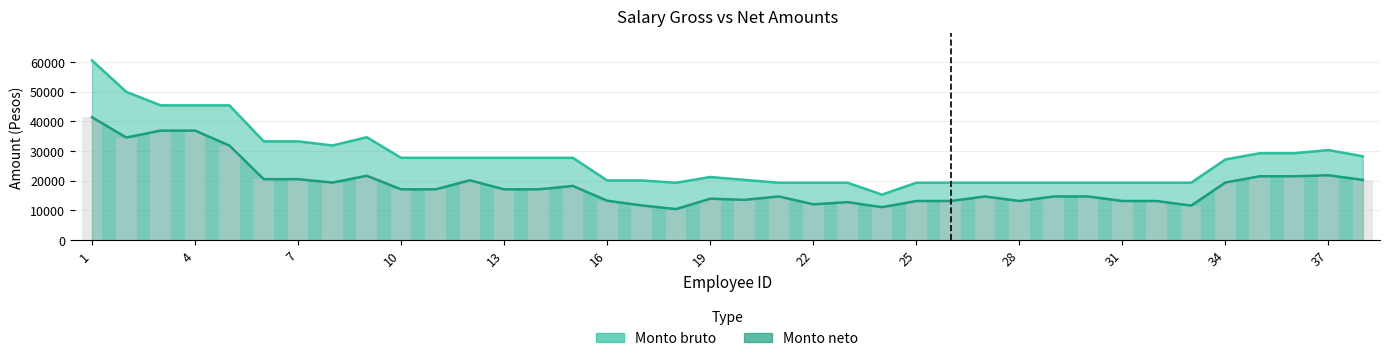

What is the highest value of the Monto bruto series?

60540.5